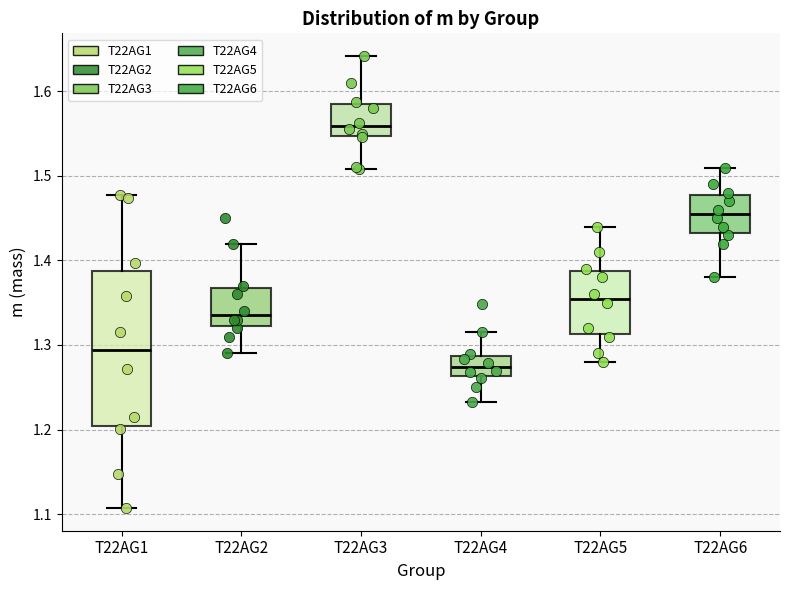

Reading left to right, read every box against the y-axis: the position of its median line, the range the box covers, and the ends of its whiskers. The values are not printed on the chart, so give them approximately, as read against the axis.

T22AG1: median 1.29, box 1.20 to 1.39, whiskers 1.11 to 1.48
T22AG2: median 1.34, box 1.32 to 1.37, whiskers 1.29 to 1.42
T22AG3: median 1.56, box 1.55 to 1.59, whiskers 1.51 to 1.64
T22AG4: median 1.27, box 1.26 to 1.29, whiskers 1.23 to 1.32
T22AG5: median 1.36, box 1.31 to 1.39, whiskers 1.28 to 1.44
T22AG6: median 1.46, box 1.43 to 1.48, whiskers 1.38 to 1.51